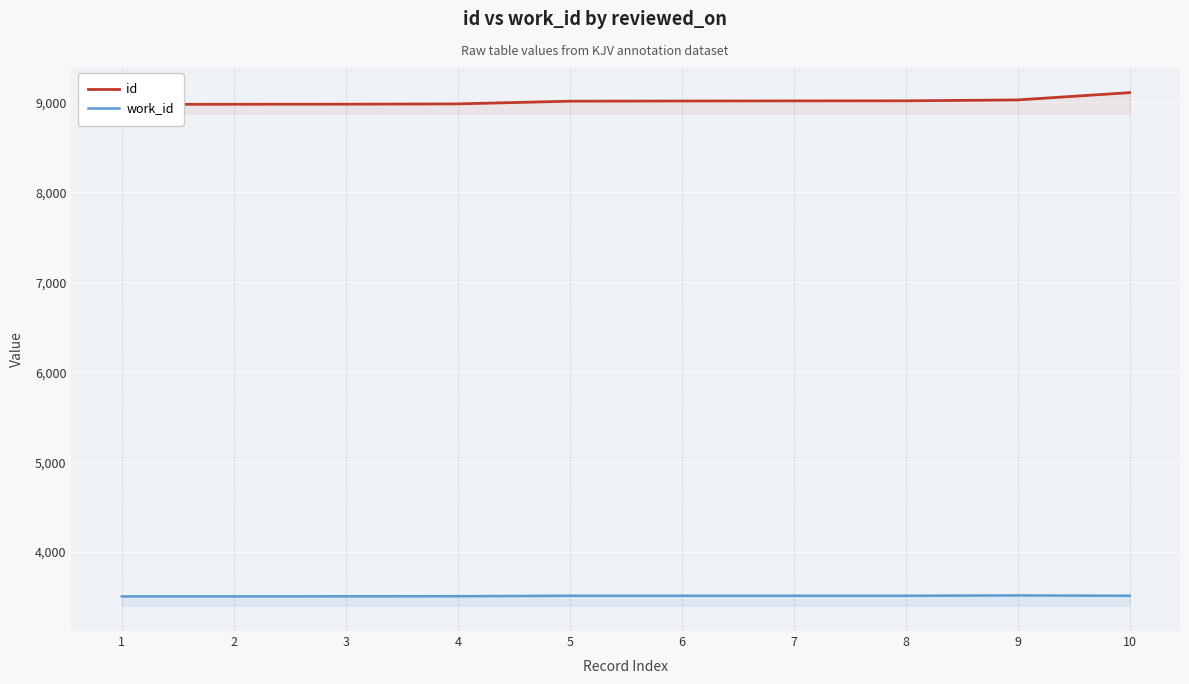

At which category is the sum across all series the highest?

10